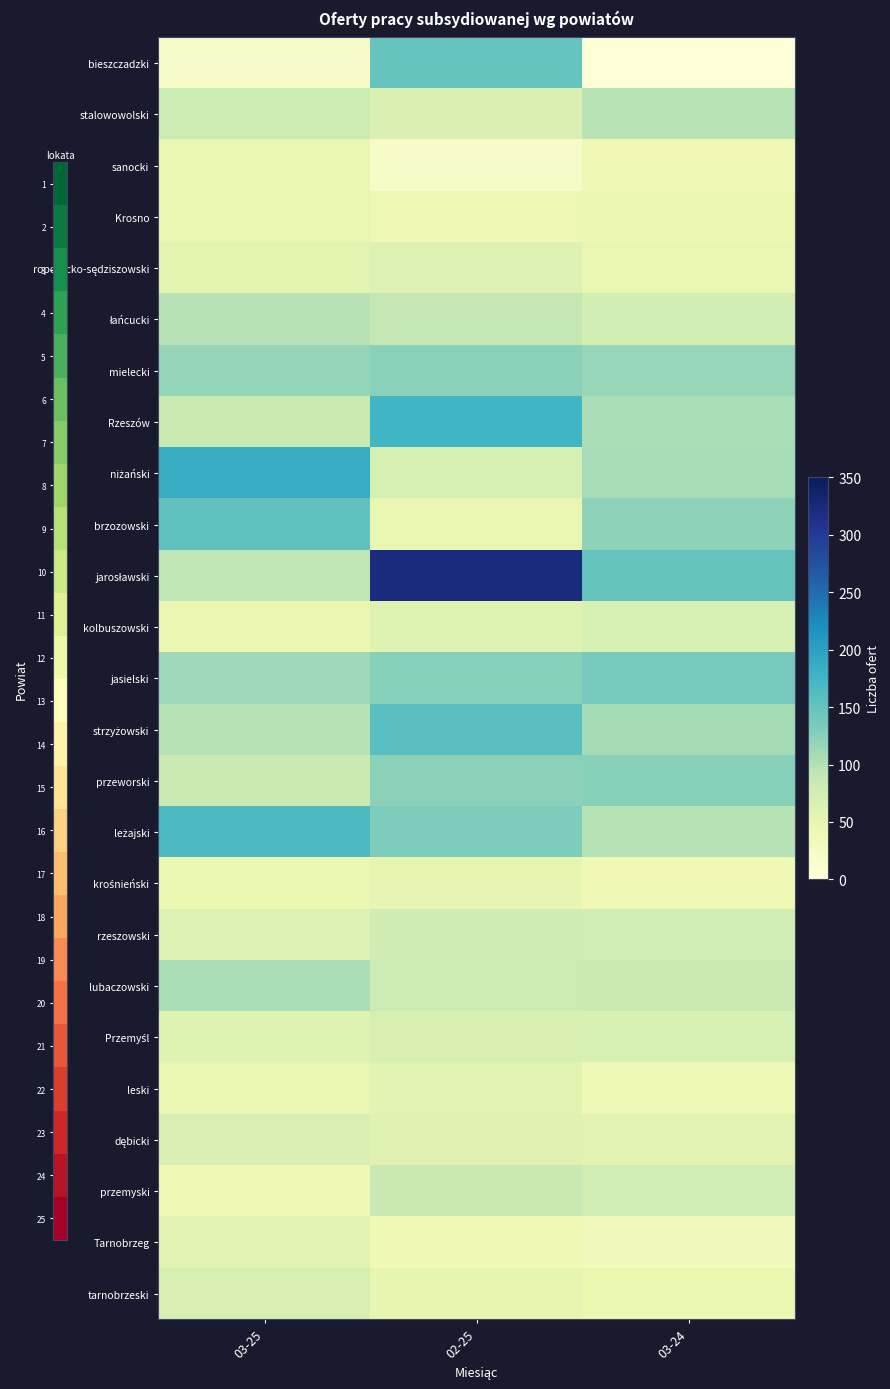

What is the greatest value displayed?

322